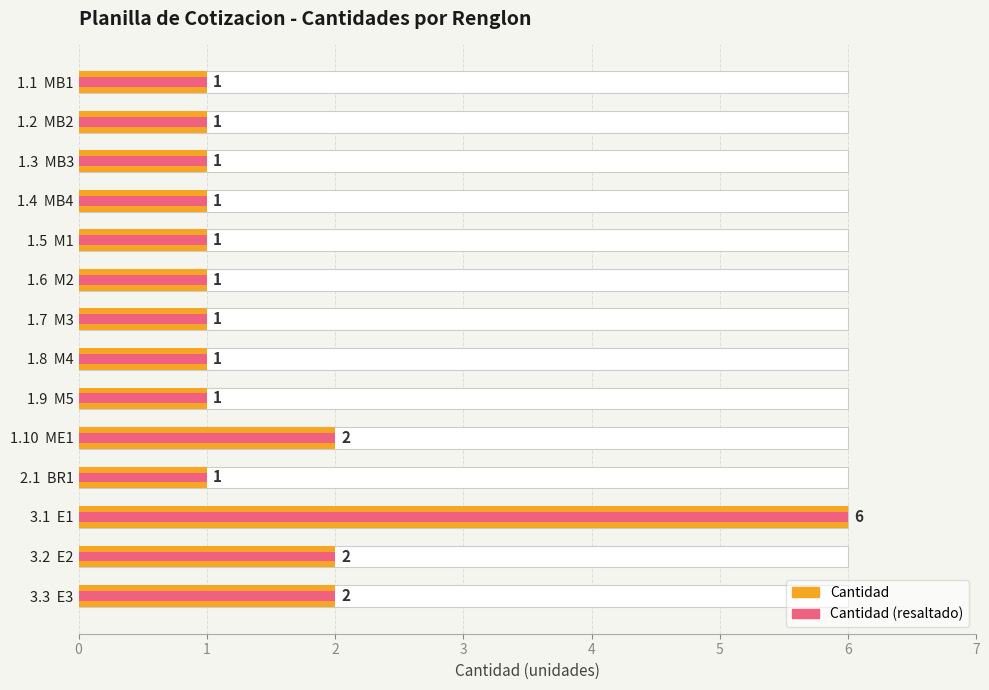

How many categories are shown in the chart?

14